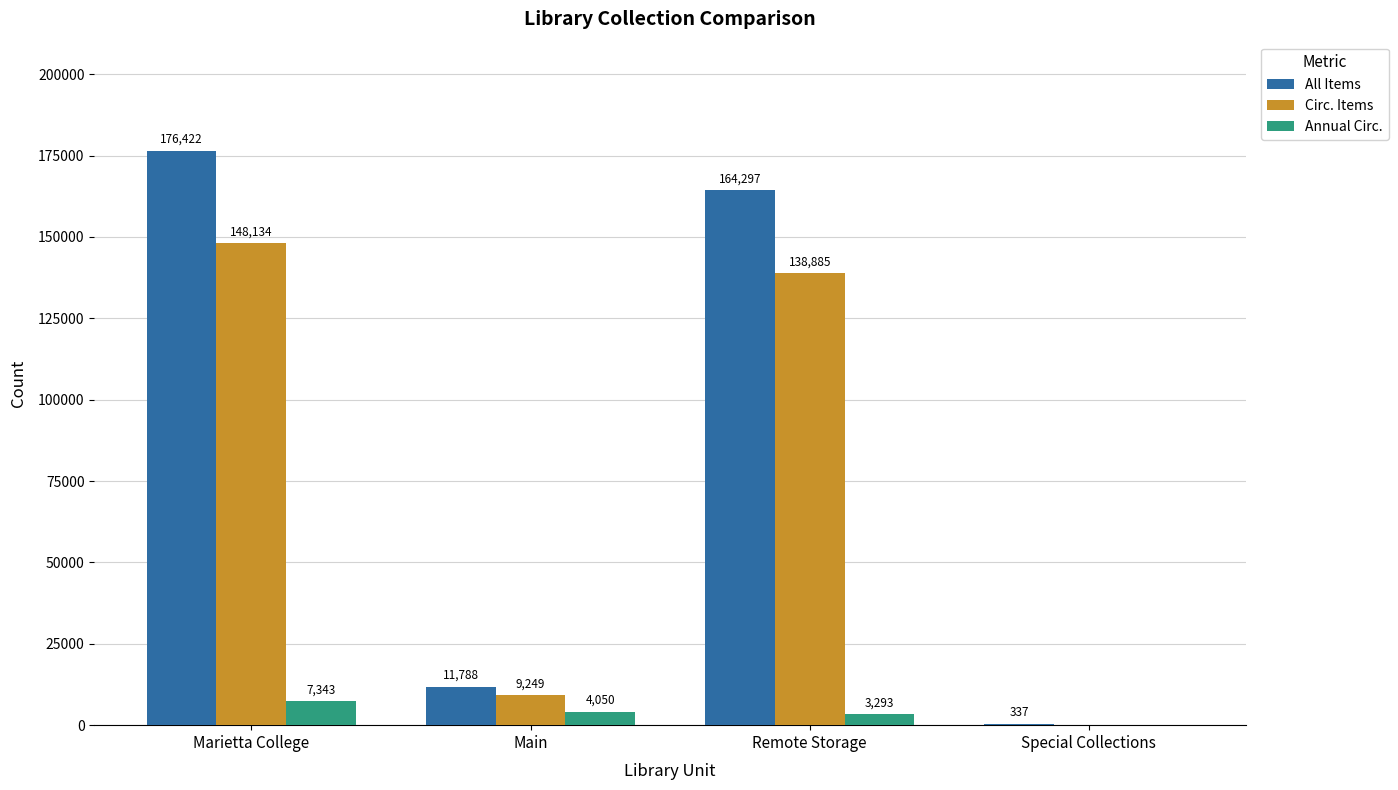

Does the chart contain stacked bars?

No